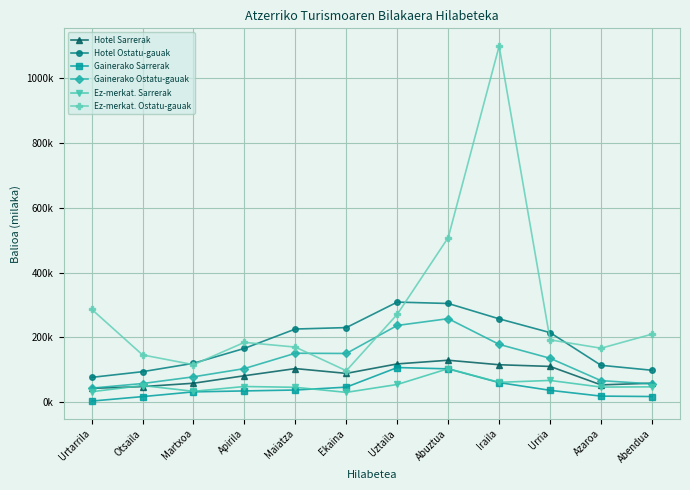

Between Urtarrila and Iraila, which series saw the biggest shift?

Ez-merkat. Ostatu-gauak